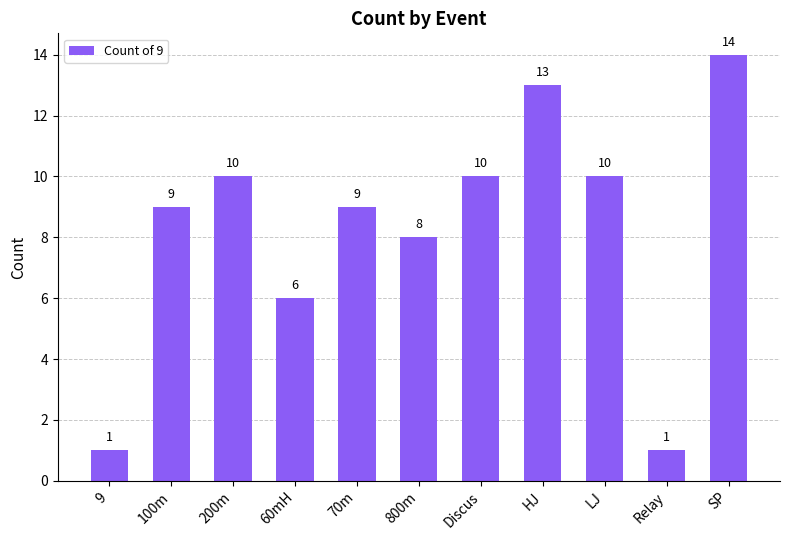

The value at LJ is 5. True or false?

False